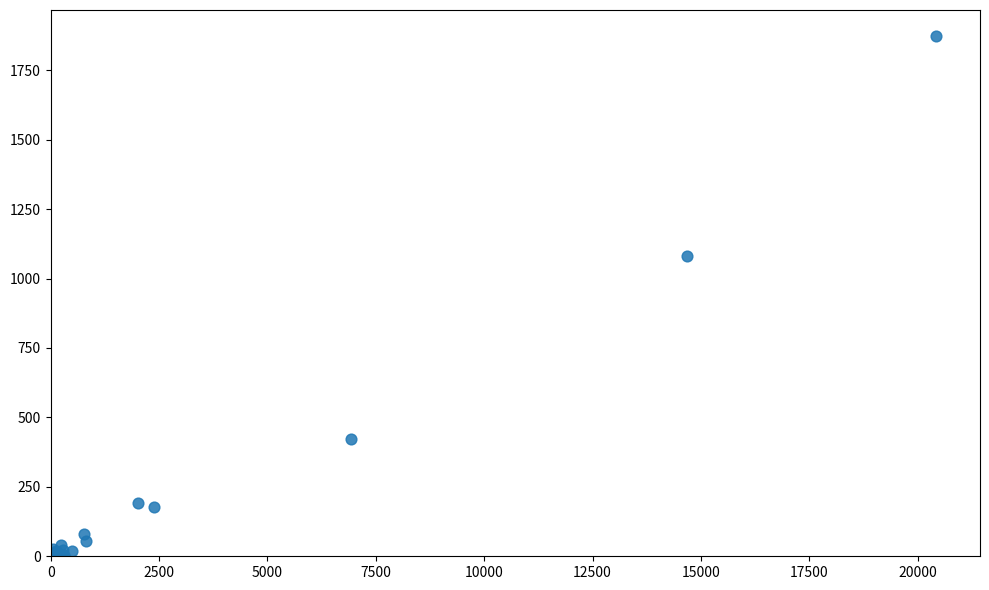

What Y value in the scatter plot is closest to 936?

1080